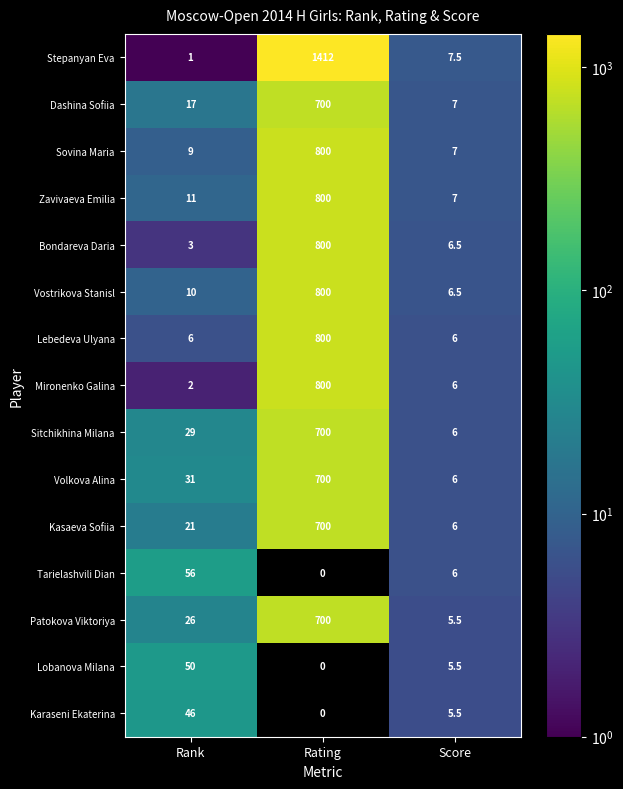

At which category is the sum across all series the highest?

Rating